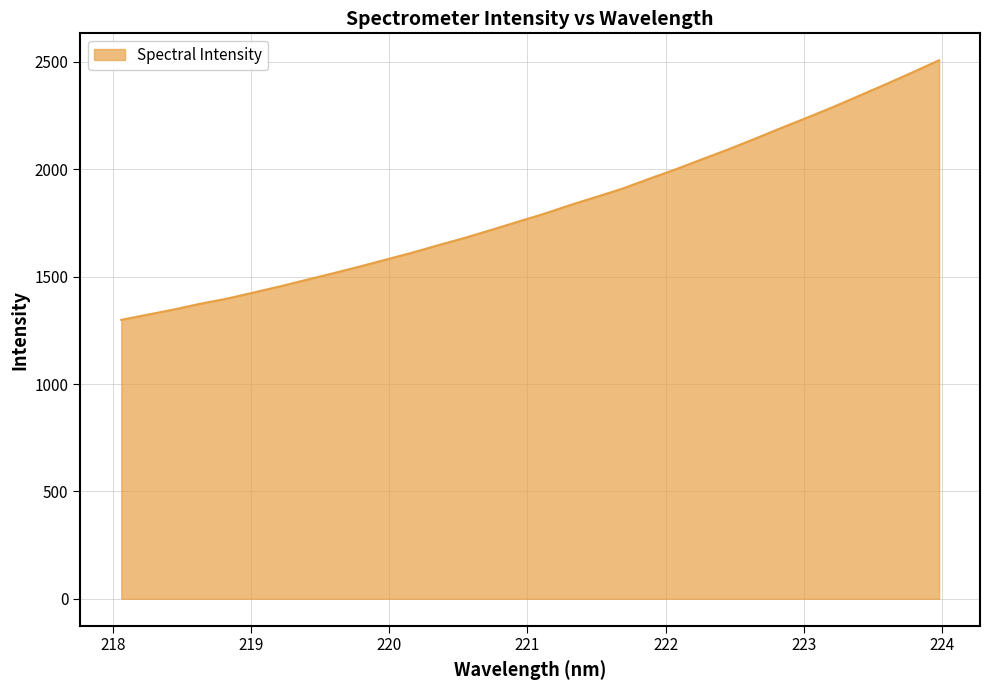

What is the difference between the maximum and minimum values?

1209.0